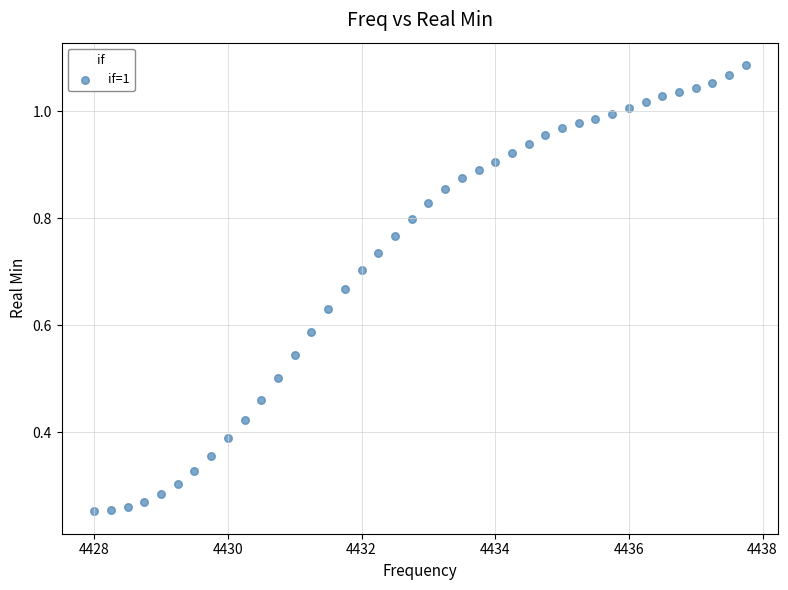

What is the range of X values (max minus min)?

9.8